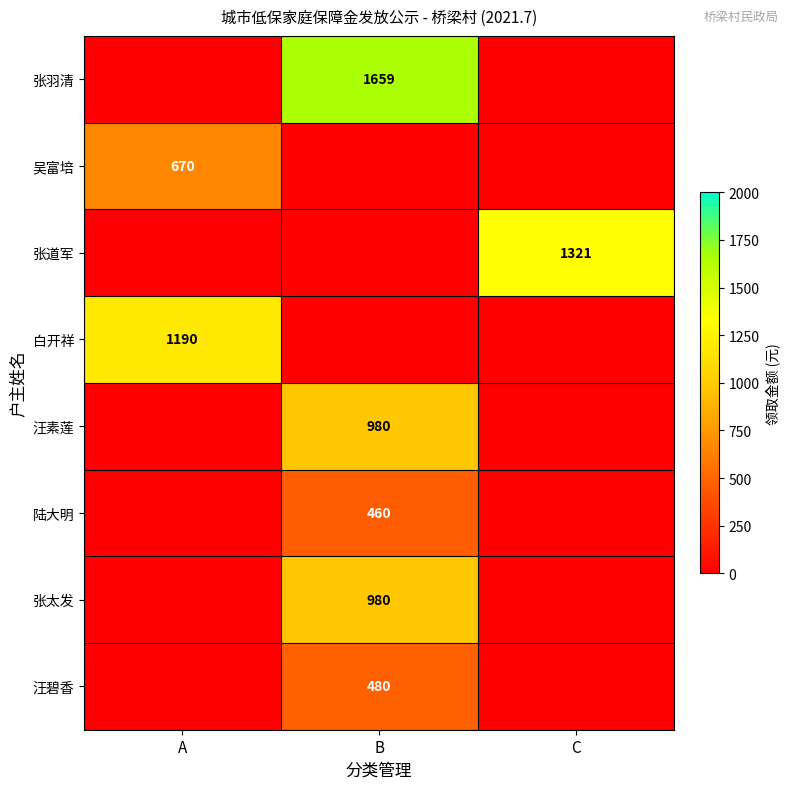

Between B and A, which is larger?

B